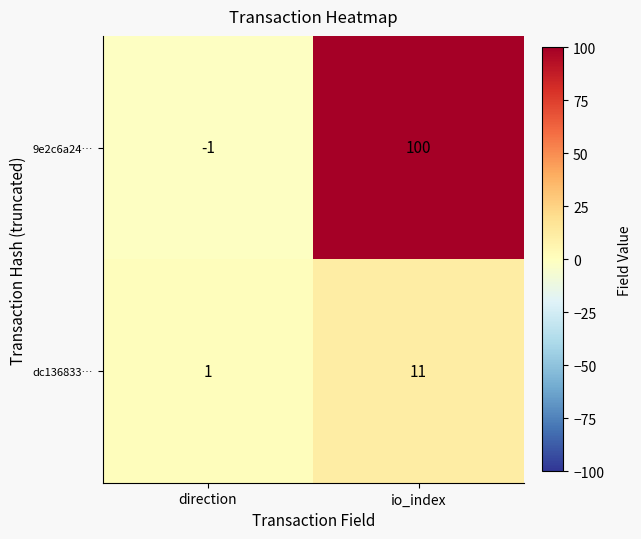

Which series changed the most between direction and io_index?

9e2c6a24…